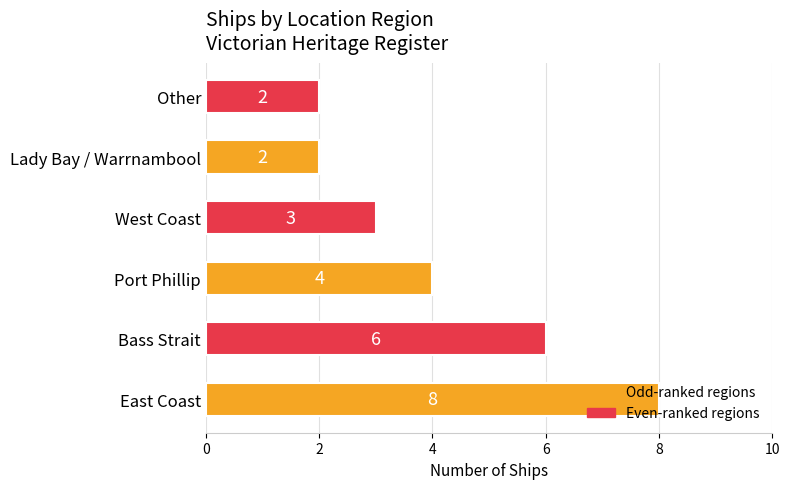

What is the greatest value displayed?

8